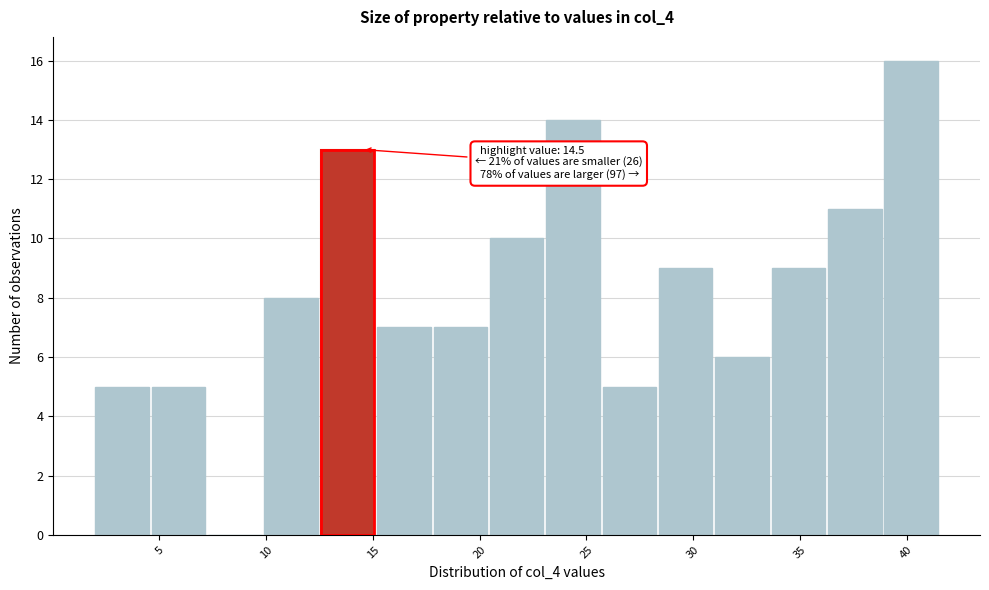

Over which range of the x-axis is the bar tallest?

39.0 to 41.5